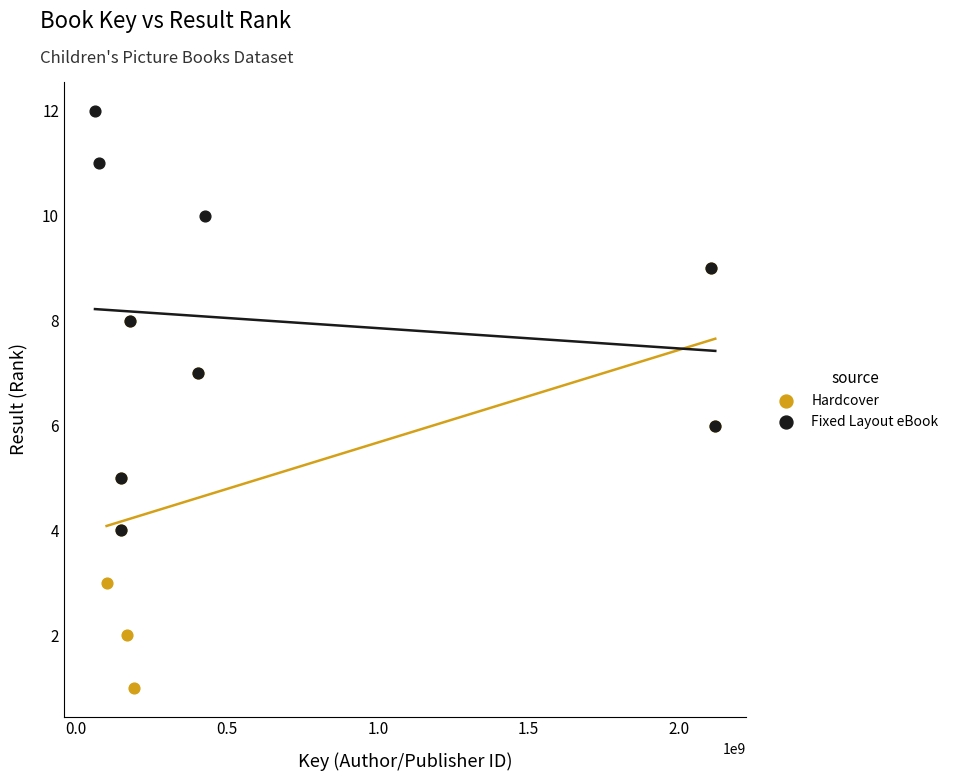

Which series reaches the minimum Y coordinate?

Hardcover